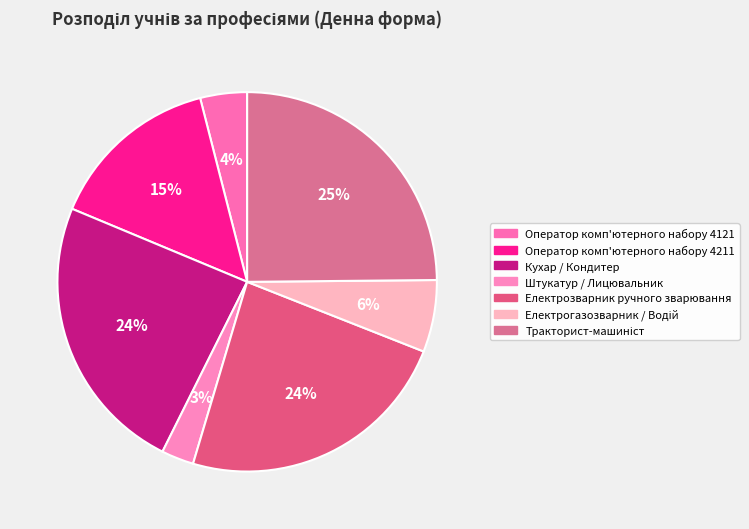

What is the largest slice in the pie chart?

Тракторист-машиніст